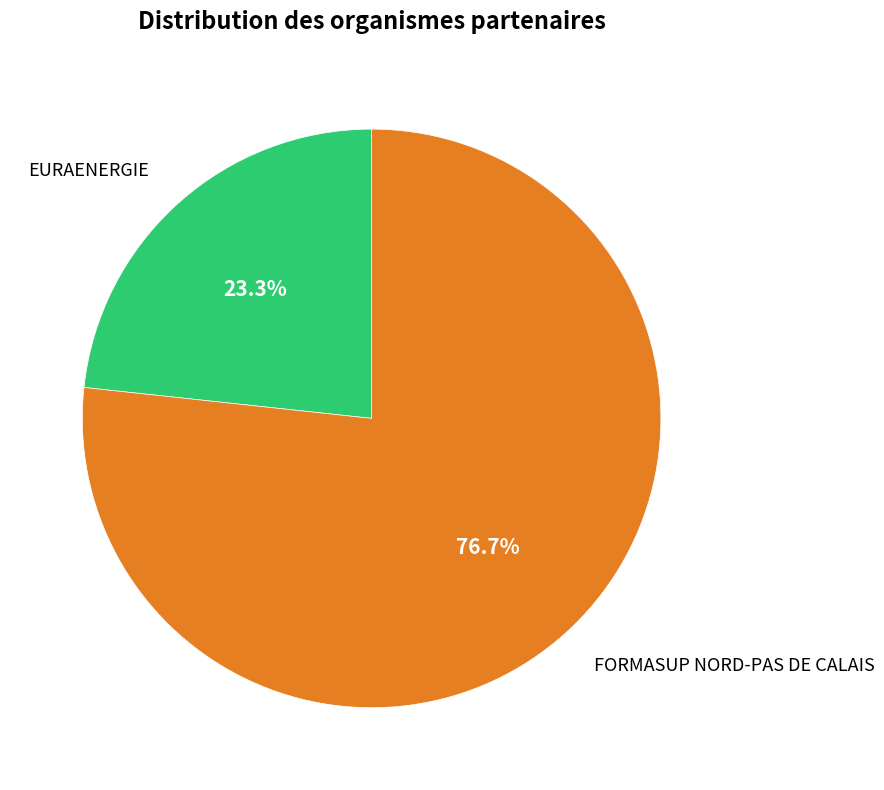

To the nearest percent, what is the combined percentage of EURAENERGIE and FORMASUP NORD-PAS DE CALAIS?

100%